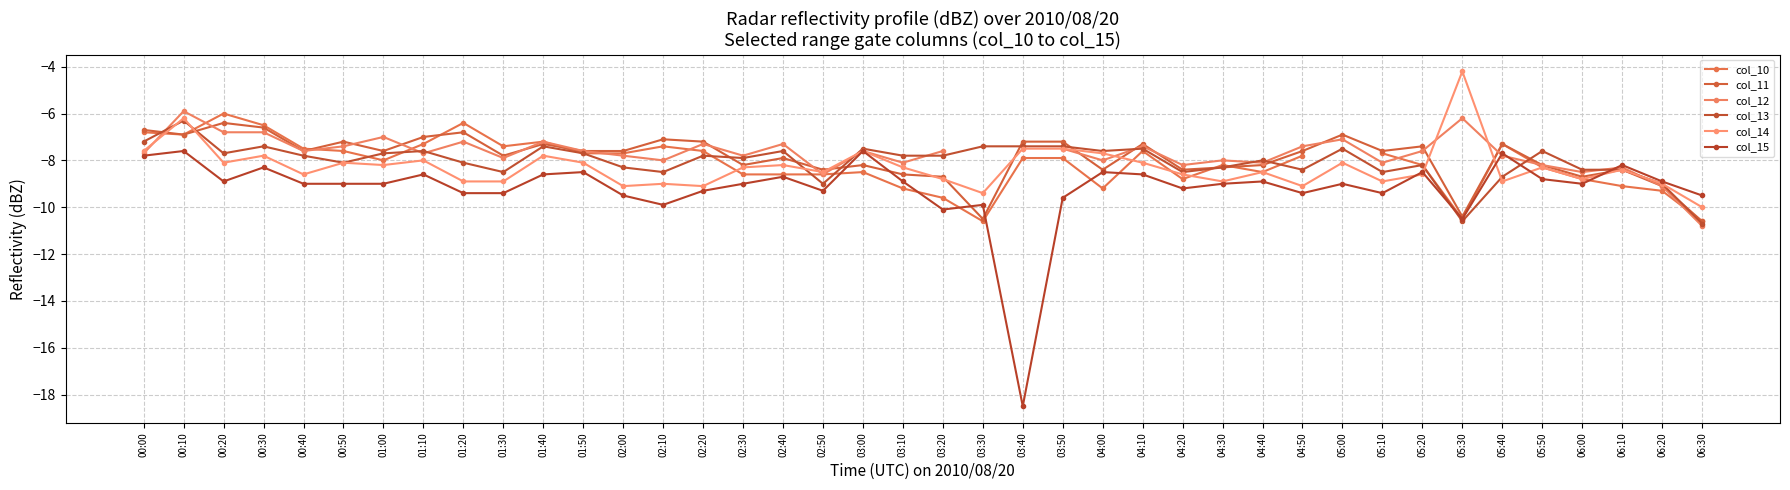

How many data points in col_13 are less than -7?

39